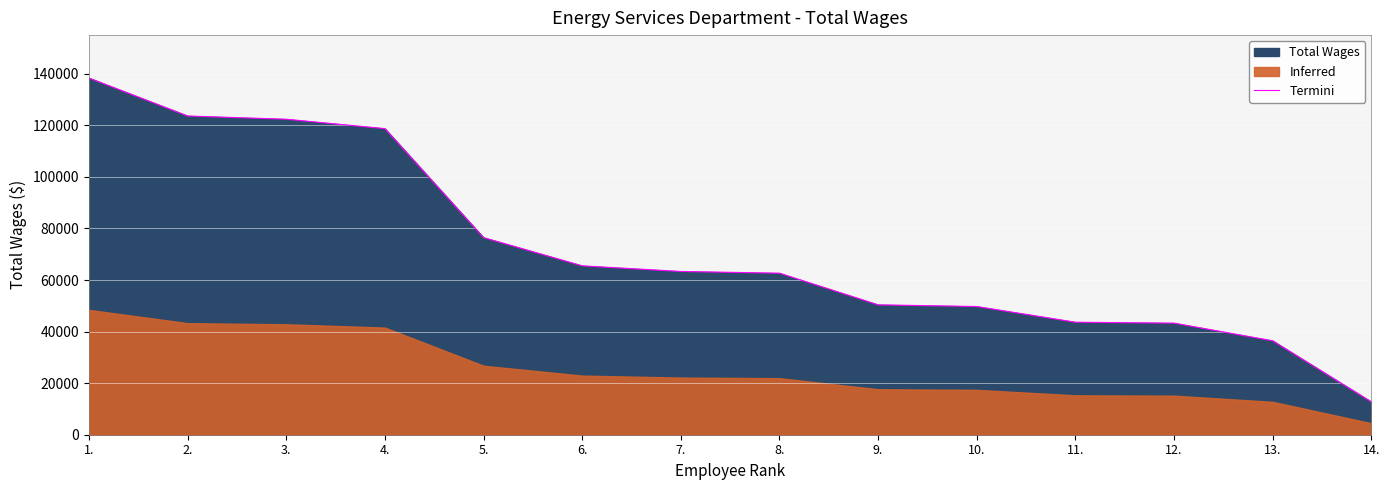

Rank the categories by value from lowest to highest.

14., 13., 12., 11., 10., 9., 8., 7., 6., 5., 4., 3., 2., 1.